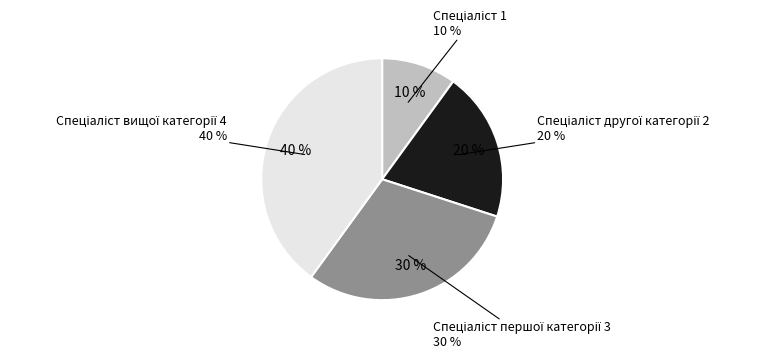

Count the number of slices in the pie.

4